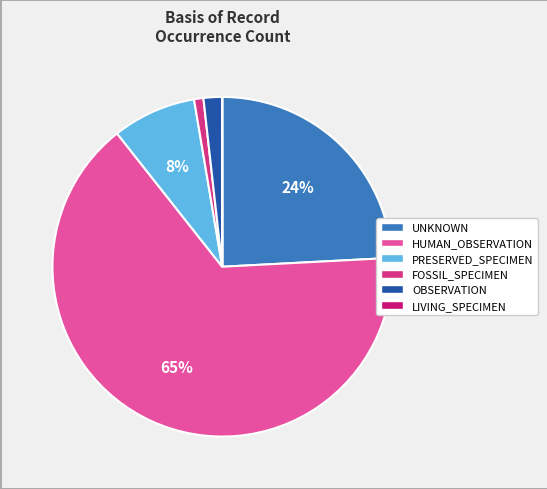

To the nearest percent, what is the difference between the largest and smallest slice percentages?

65%